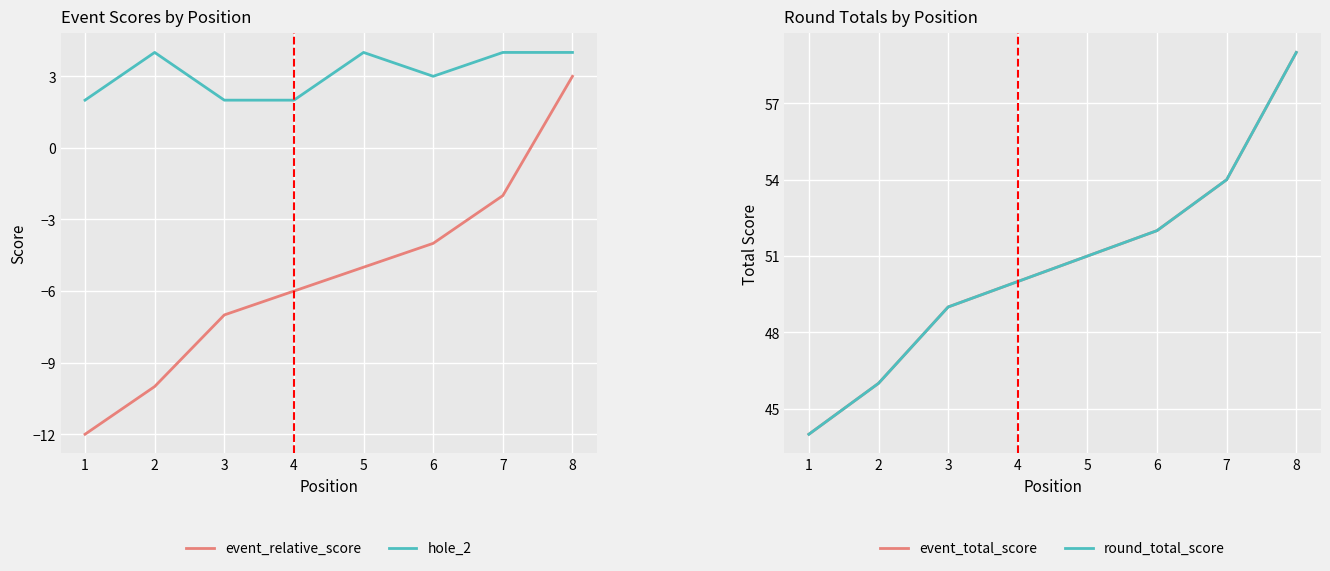

Count the hole_2 values in the range 2 to 4.

8